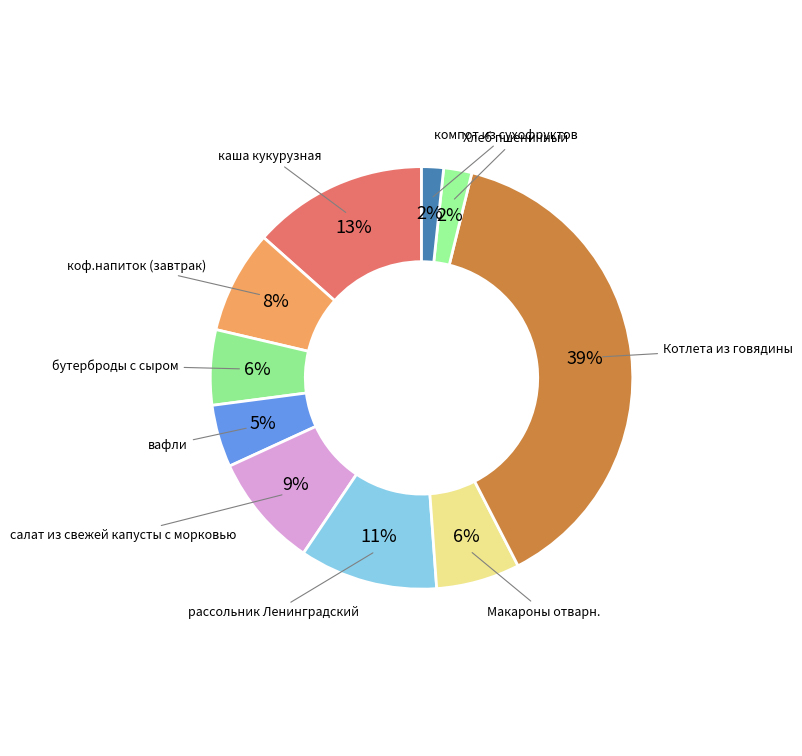

To the nearest percent, what is the difference between the бутерброды с сыром and салат из свежей капусты с морковью slice percentages?

3%